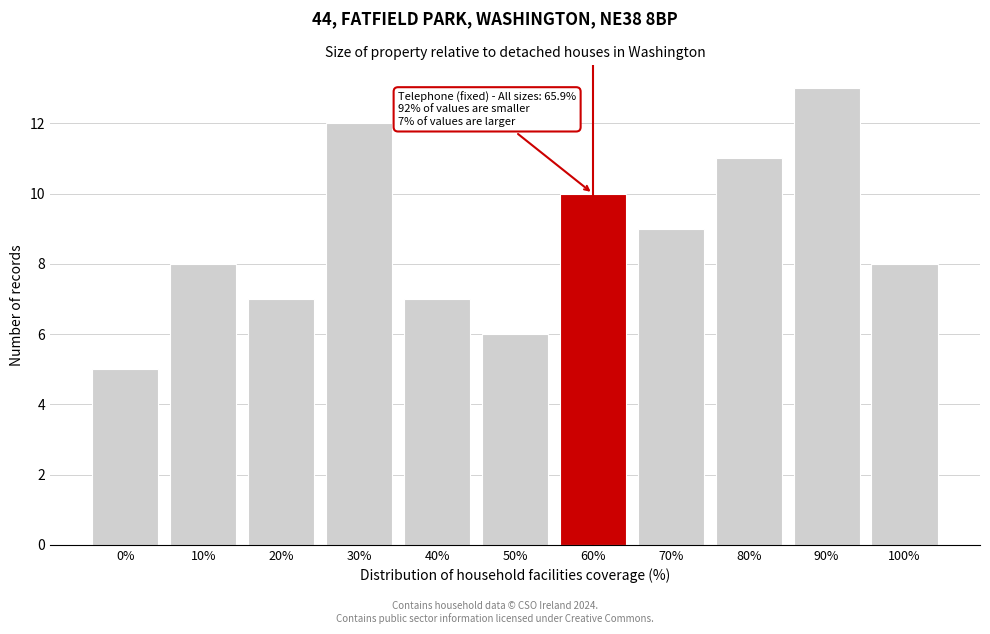

Reading left to right, transcribe all the data shown in this chart.

5	8	7	12	7	6	10	9	11	13	8